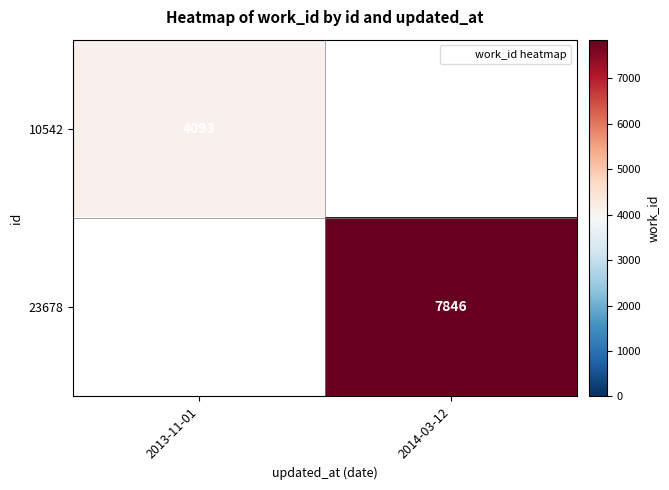

Rank the series at 2014-03-12 from highest to lowest value.

10542, 23678